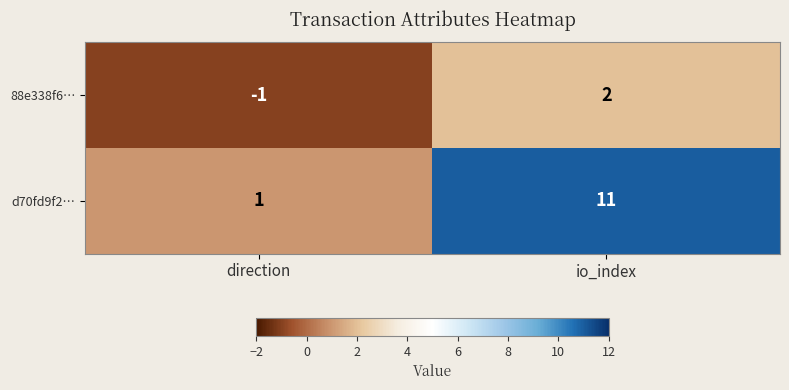

The value of 88e338f6… at io_index is 3. True or false?

False